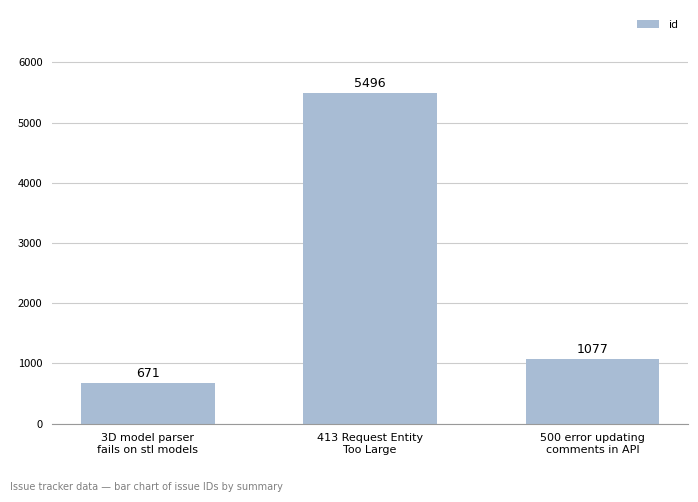

What is the change in value from 413 Request Entity
Too Large to 500 error updating
comments in API?

-4419